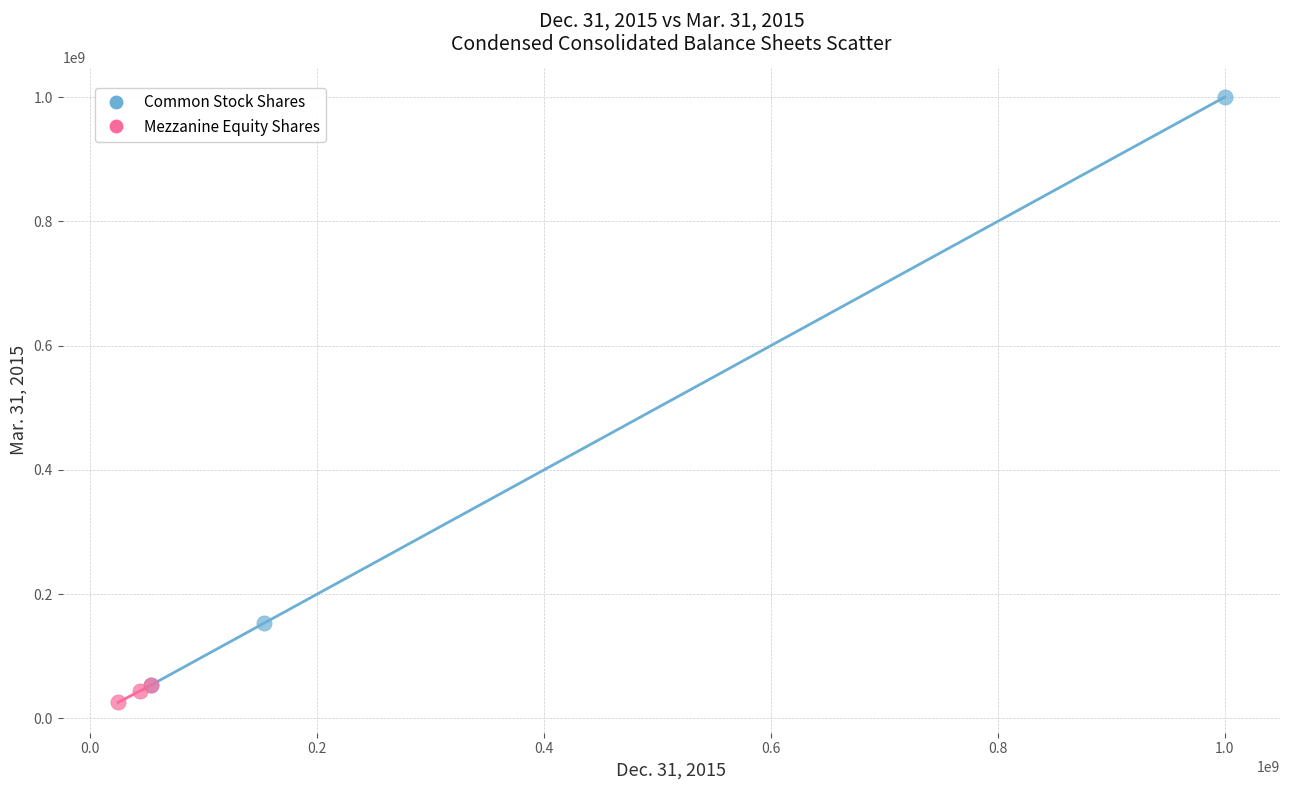

What are all the series names shown in the legend?

Common Stock Shares, Mezzanine Equity Shares